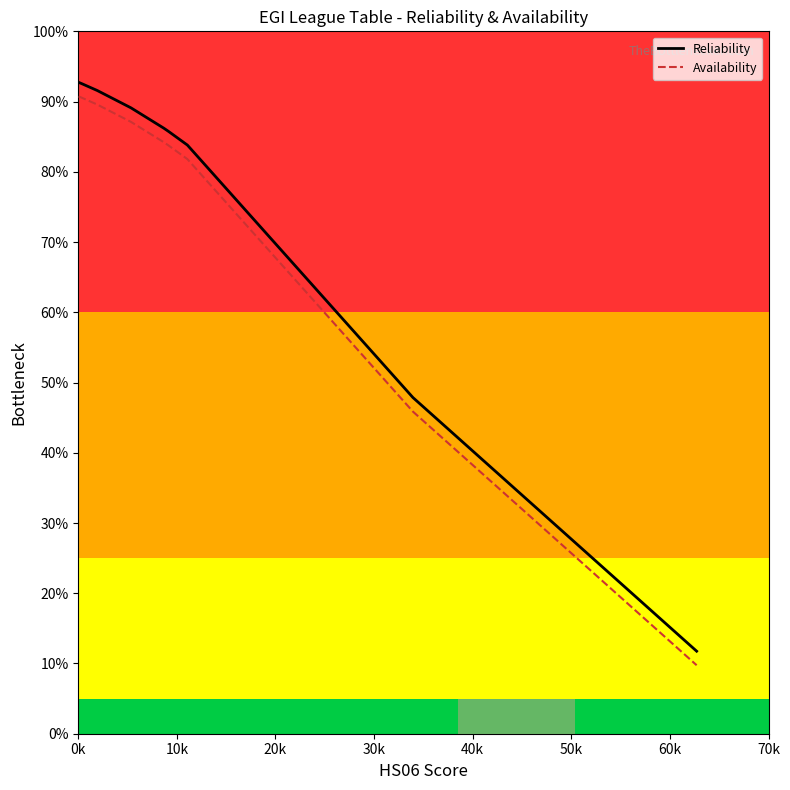

What is the label of the 5th point from the left?

40k